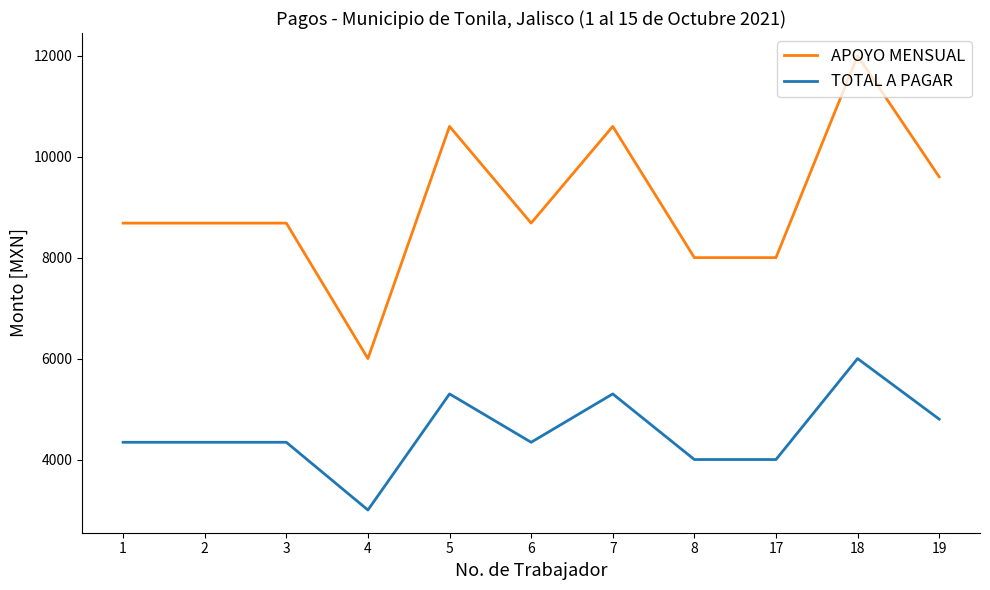

True or false: APOYO MENSUAL and TOTAL A PAGAR cross at least once.

False